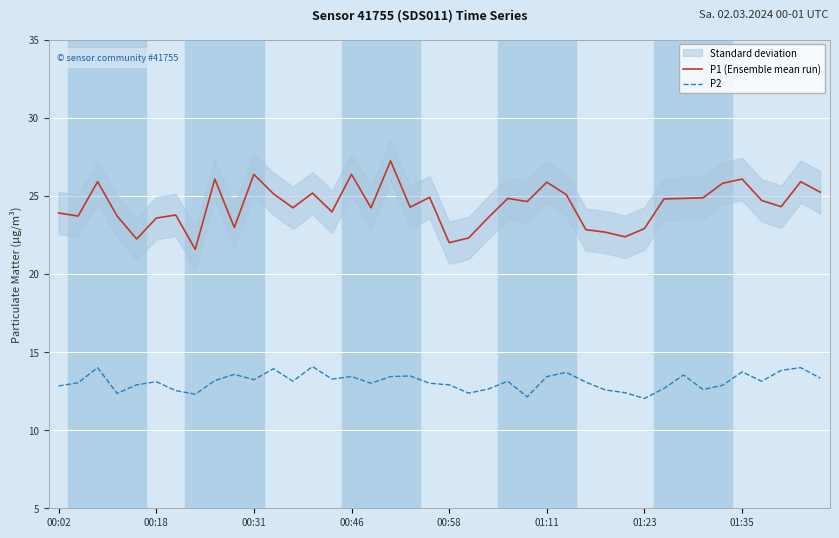

What is the minimum value for P1 (Ensemble mean run)?

21.6